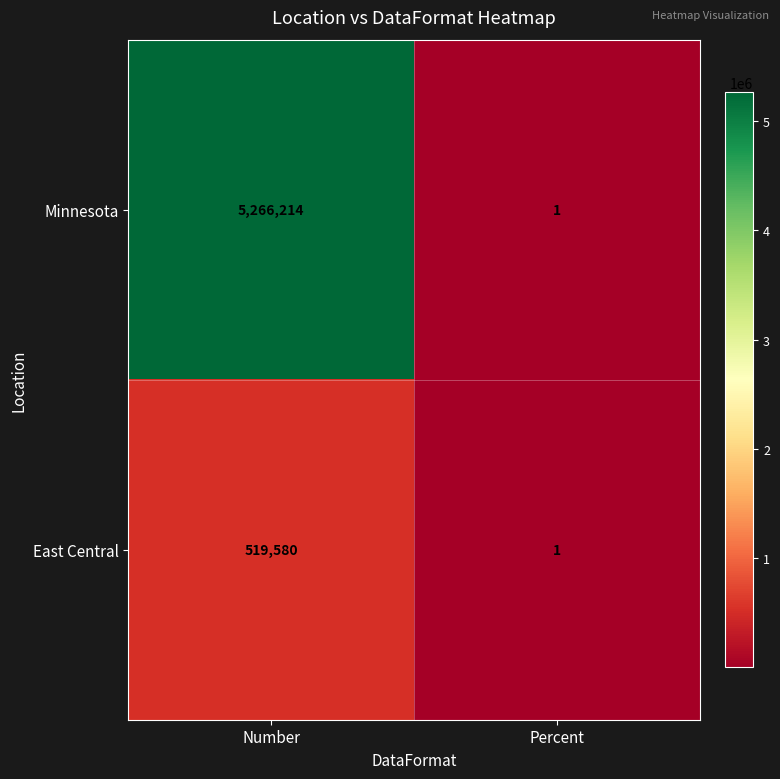

What is the minimum value shown in the chart?

1